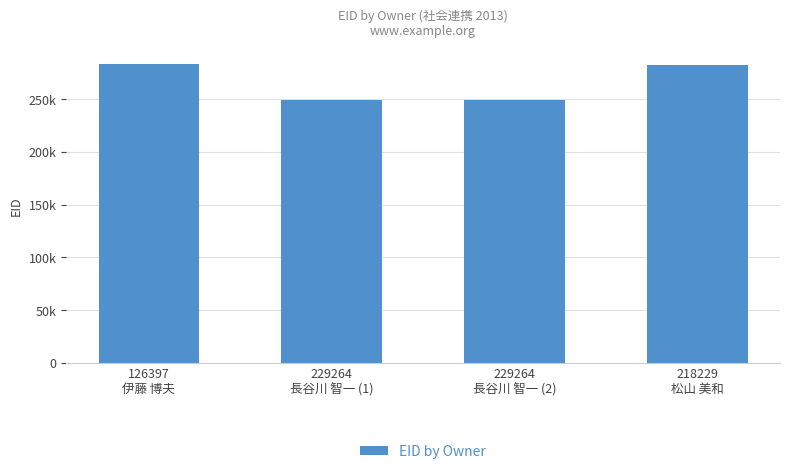

Are the bars horizontal?

No